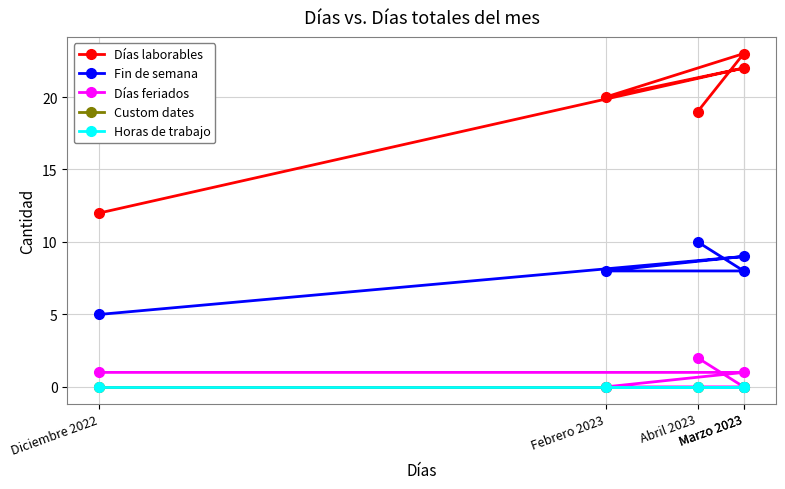

What is the minimum value for Fin de semana?

5